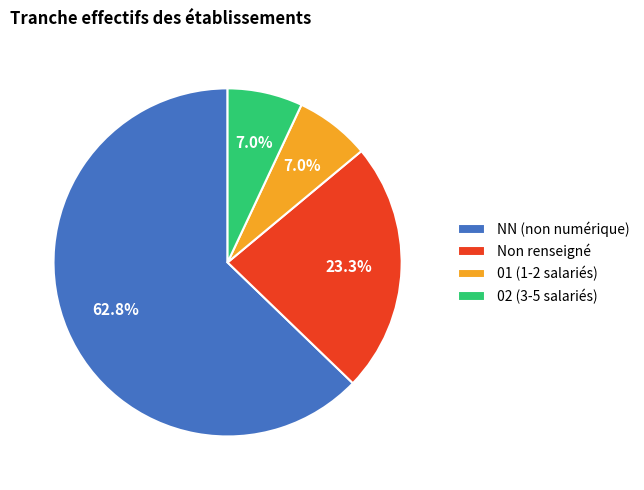

Which slice is the largest?

NN (non numérique)